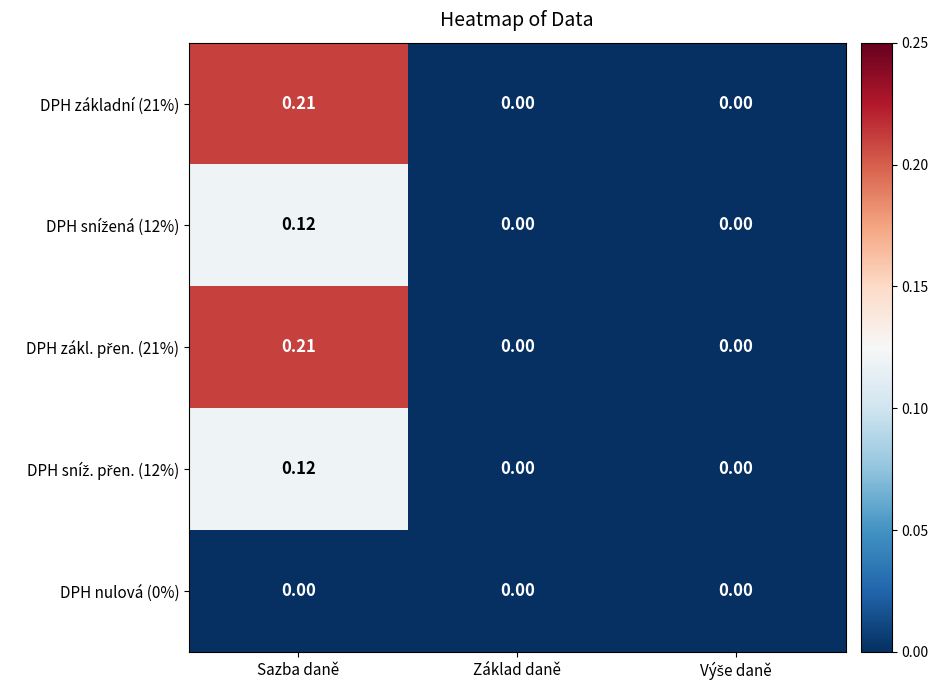

At which category is the sum across all series the highest?

Sazba daně